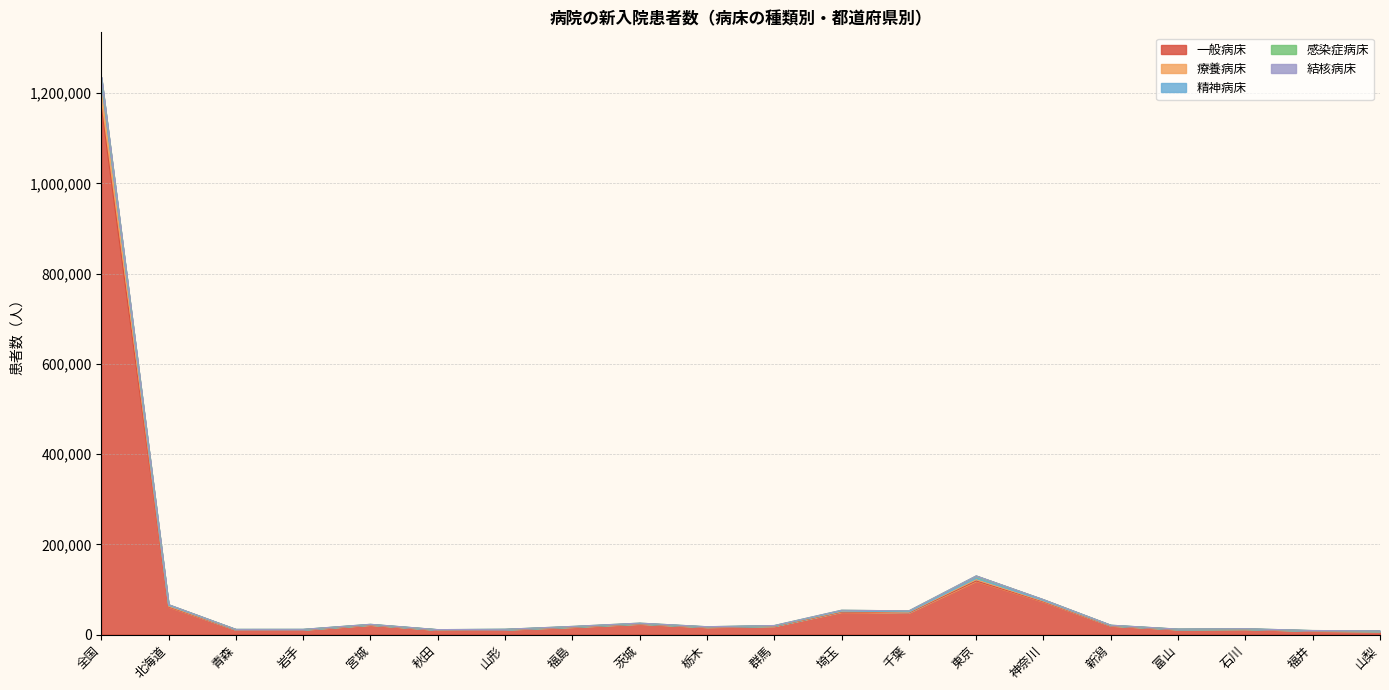

At which category is the sum across all series the highest?

全国